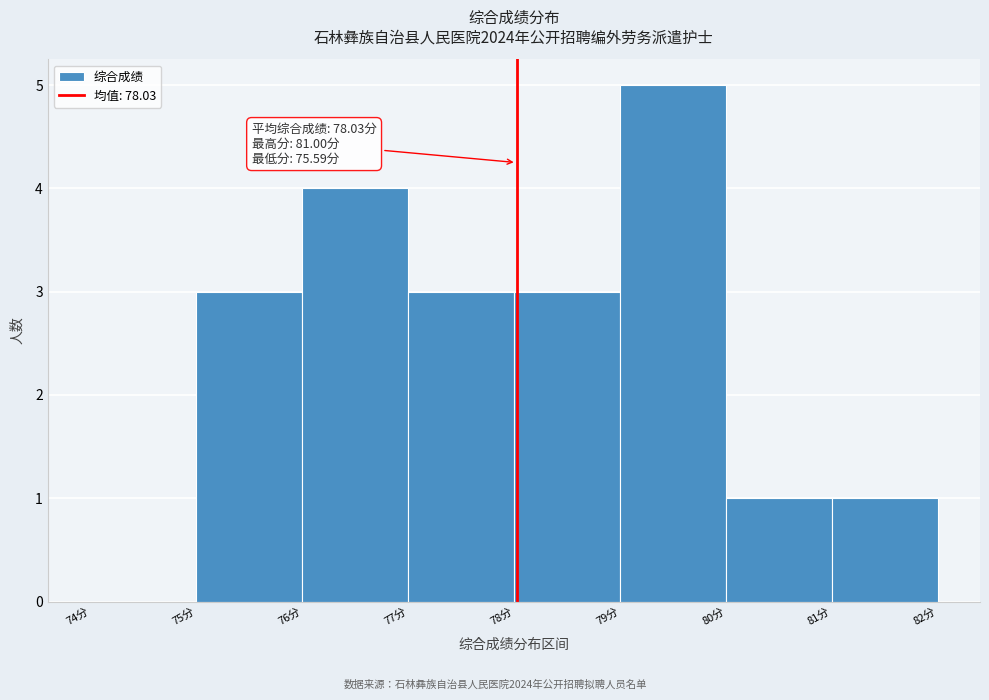

Over which range of the x-axis is the bar tallest?

79 to 80